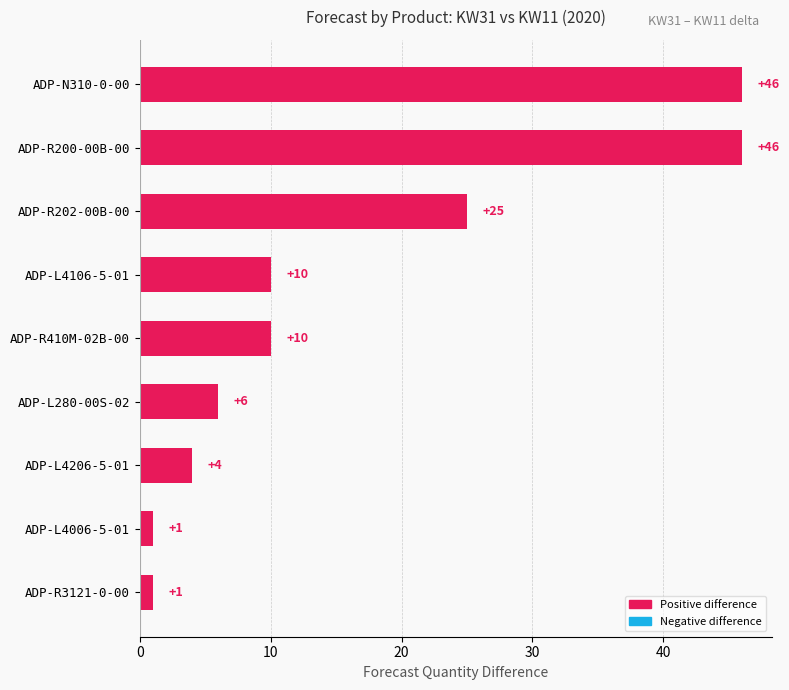

Reading top to bottom, list all the values displayed in this chart.

46	46	25	10	10	6	4	1	1